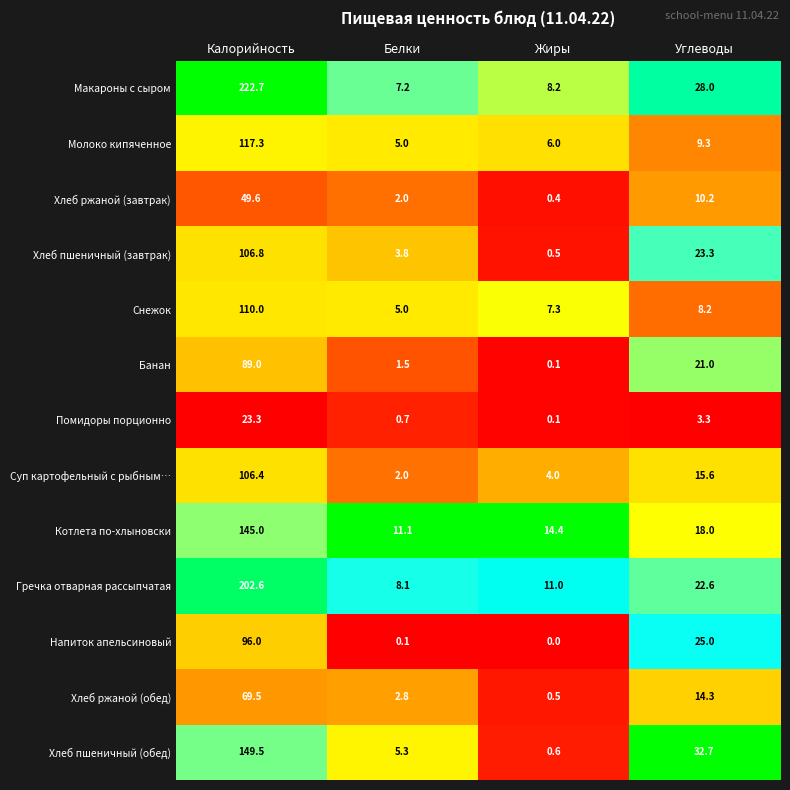

What is the difference between the maximum and second lowest values in the Котлета по-хлыновски series?

130.6